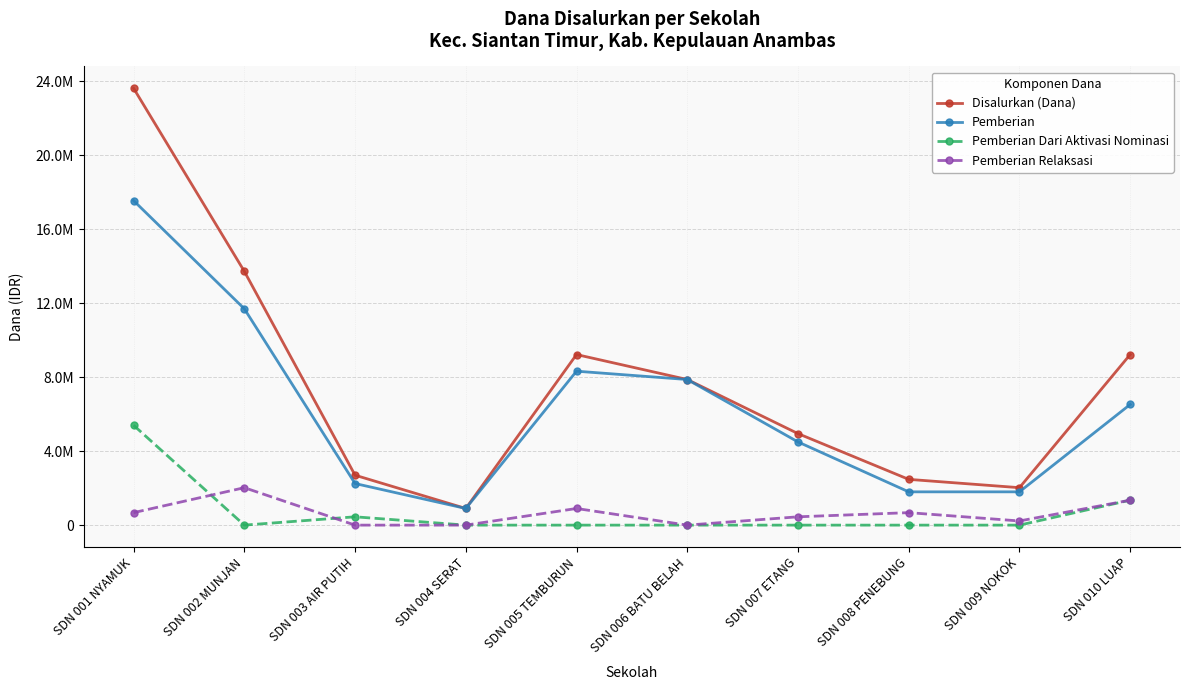

Is it true that Pemberian Dari Aktivasi Nominasi equals 1350000 at SDN 010 LUAP?

True